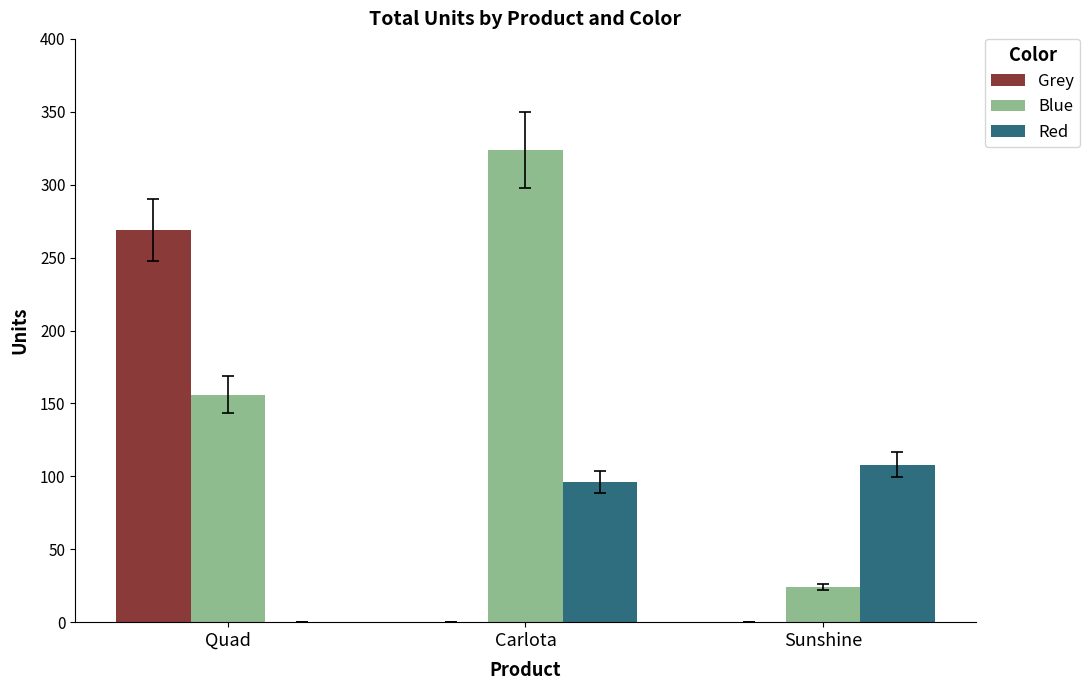

How many positive values does the Red series have?

2